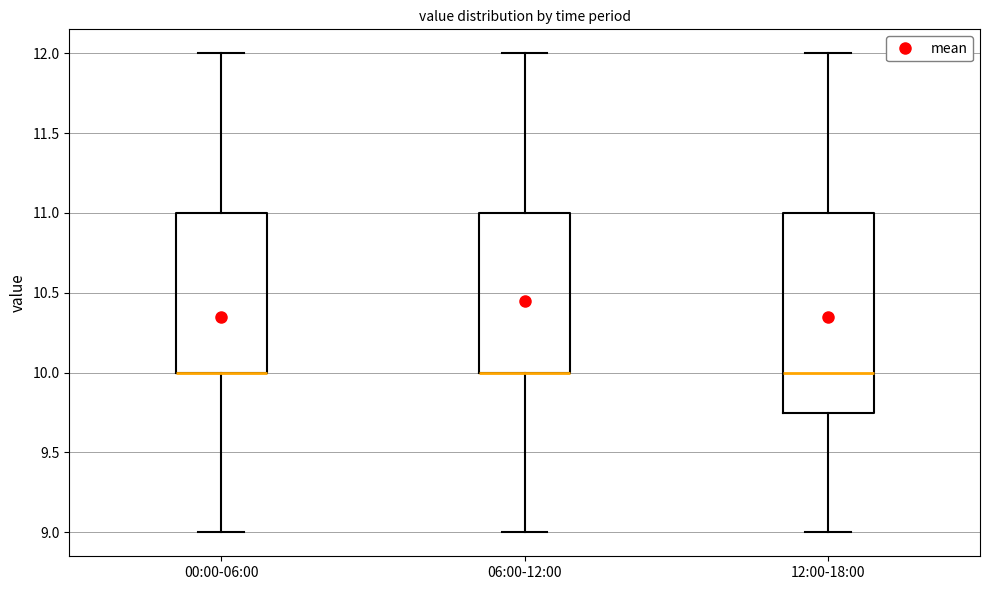

Where does the lower whisker of the box for 00:00-06:00 end on the y-axis? The values are not printed on the chart, so give them approximately, as read against the axis.

9.00